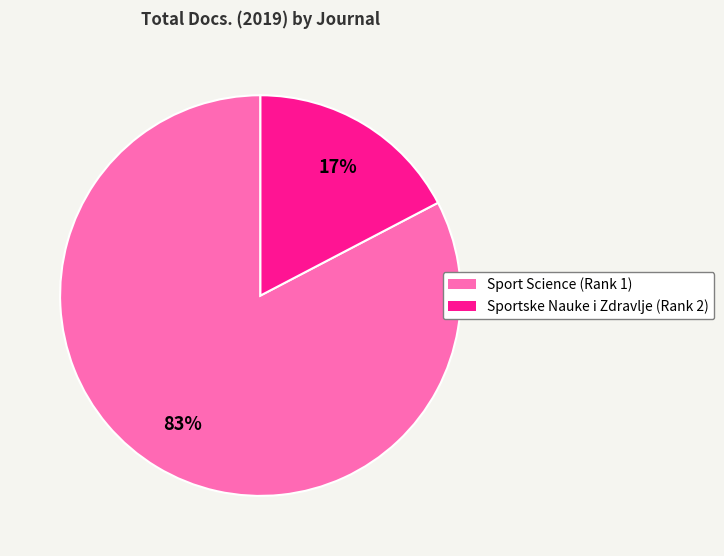

Which category accounts for the majority?

Sport Science (Rank 1)